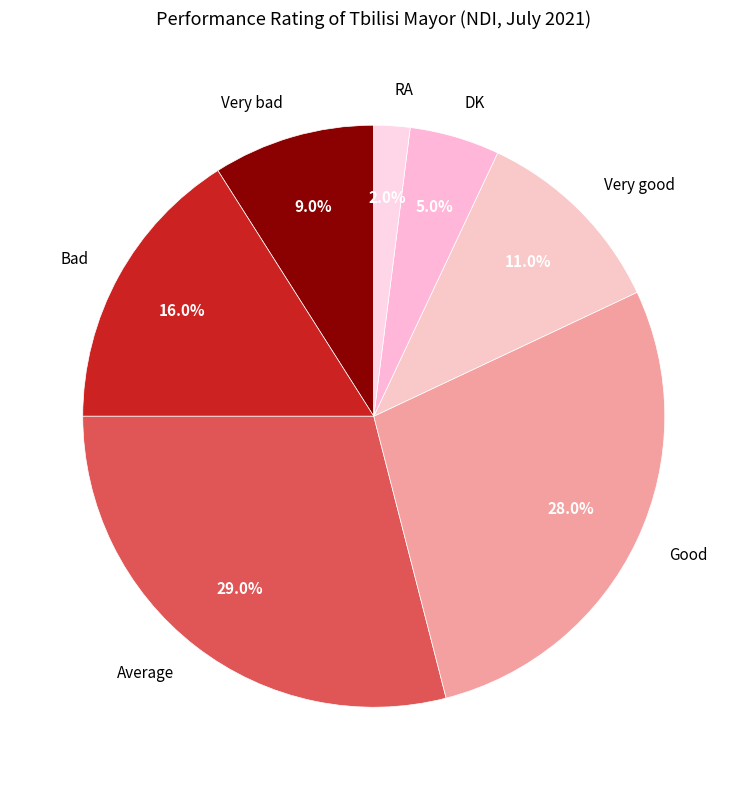

Rank the categories by value from highest to lowest.

Average, Good, Bad, Very good, Very bad, DK, RA